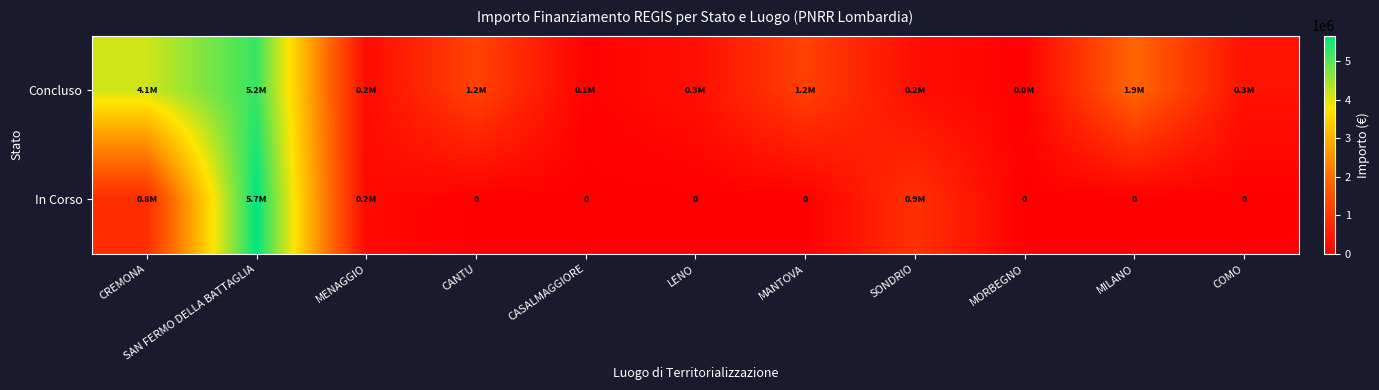

Which series has the widest spread of values?

In Corso